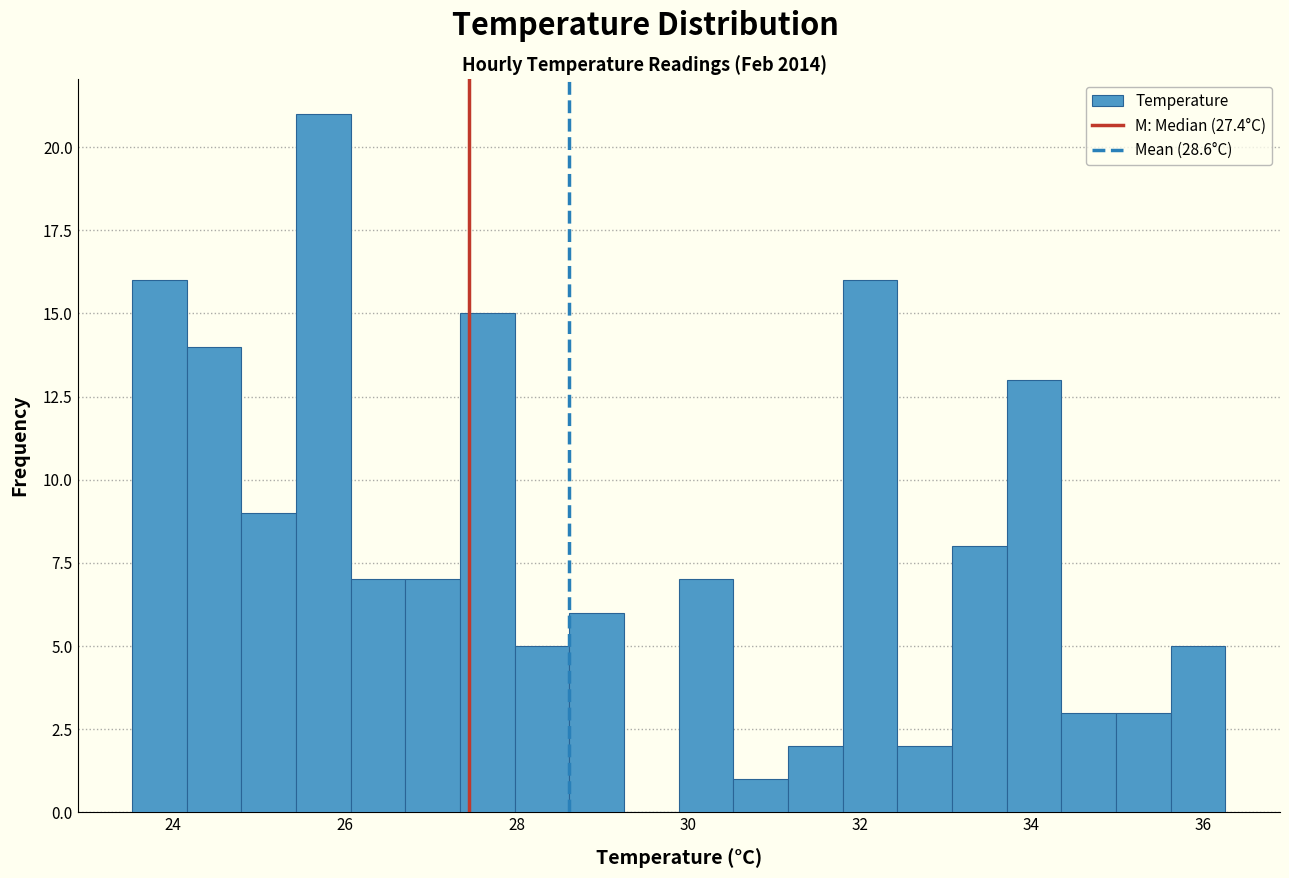

Around what value on the x-axis is the tallest bar? Give the approximate position of its centre, as read against the axis.

25.8